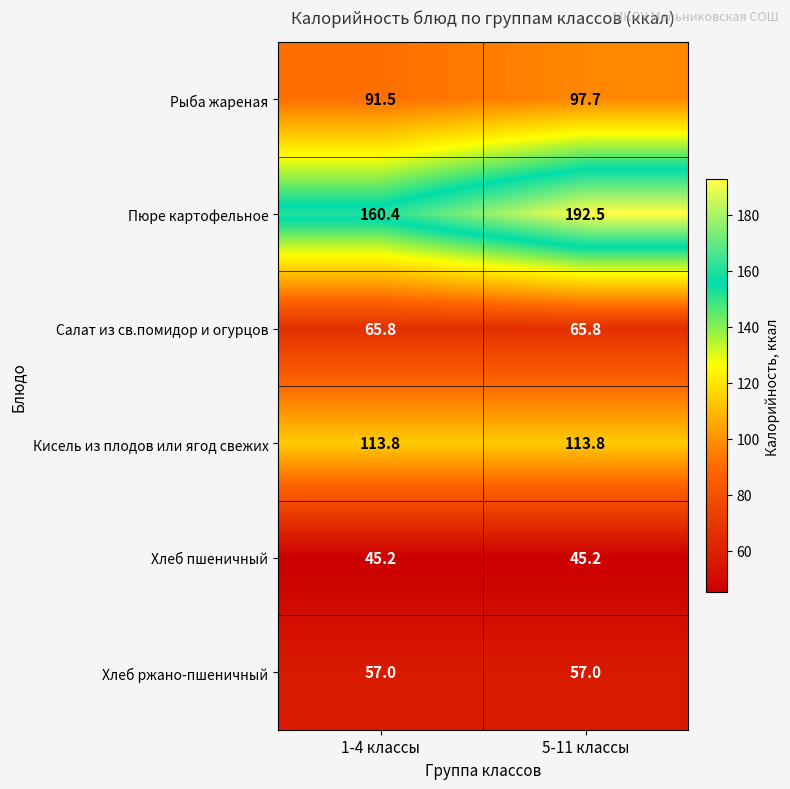

What is the maximum value shown in the chart?

192.5